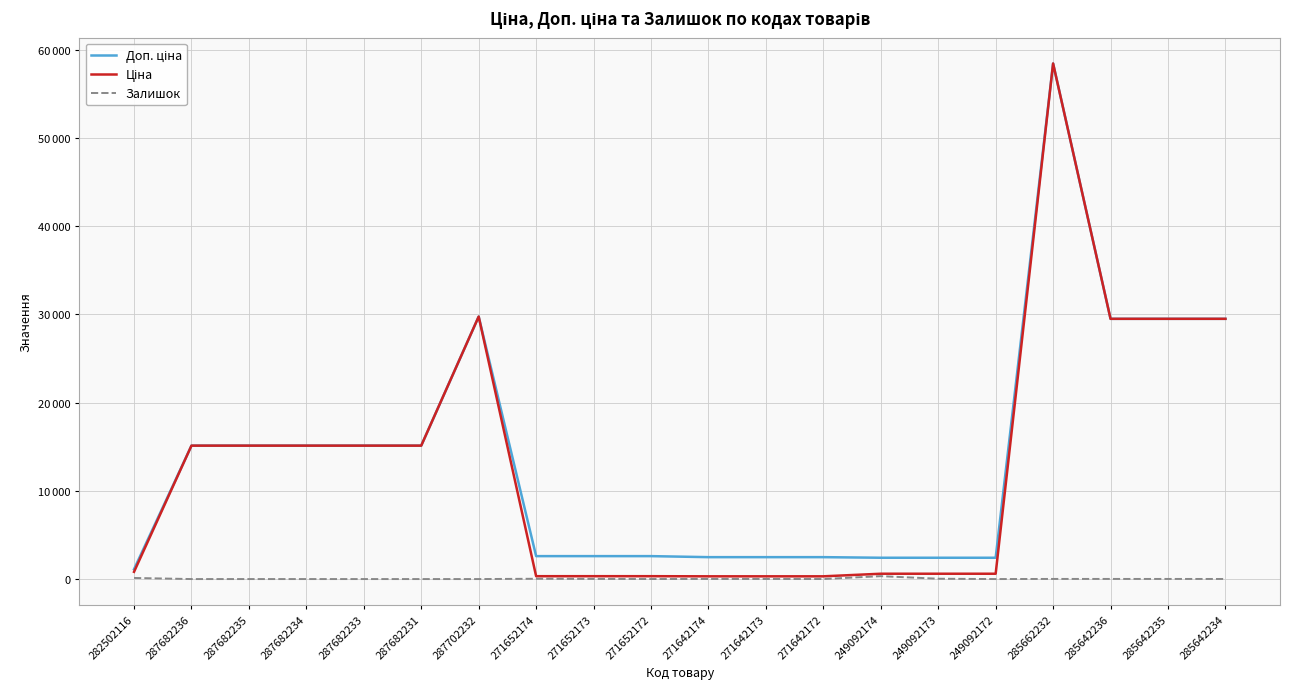

Is this an area chart (filled region under the line)?

No